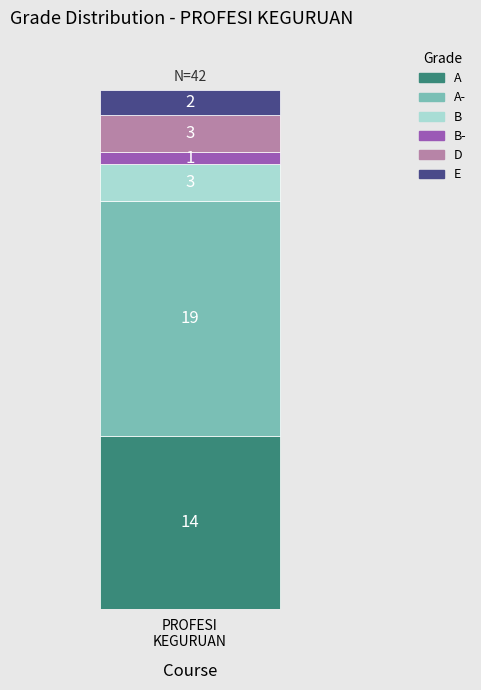

Reading left to right, what are the values for A?

14